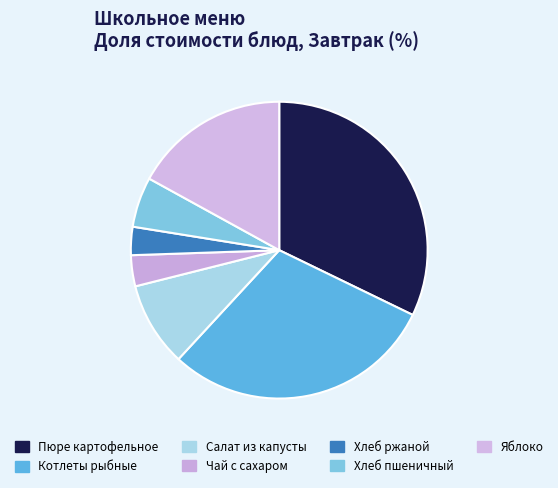

How many segments does this pie chart have?

7